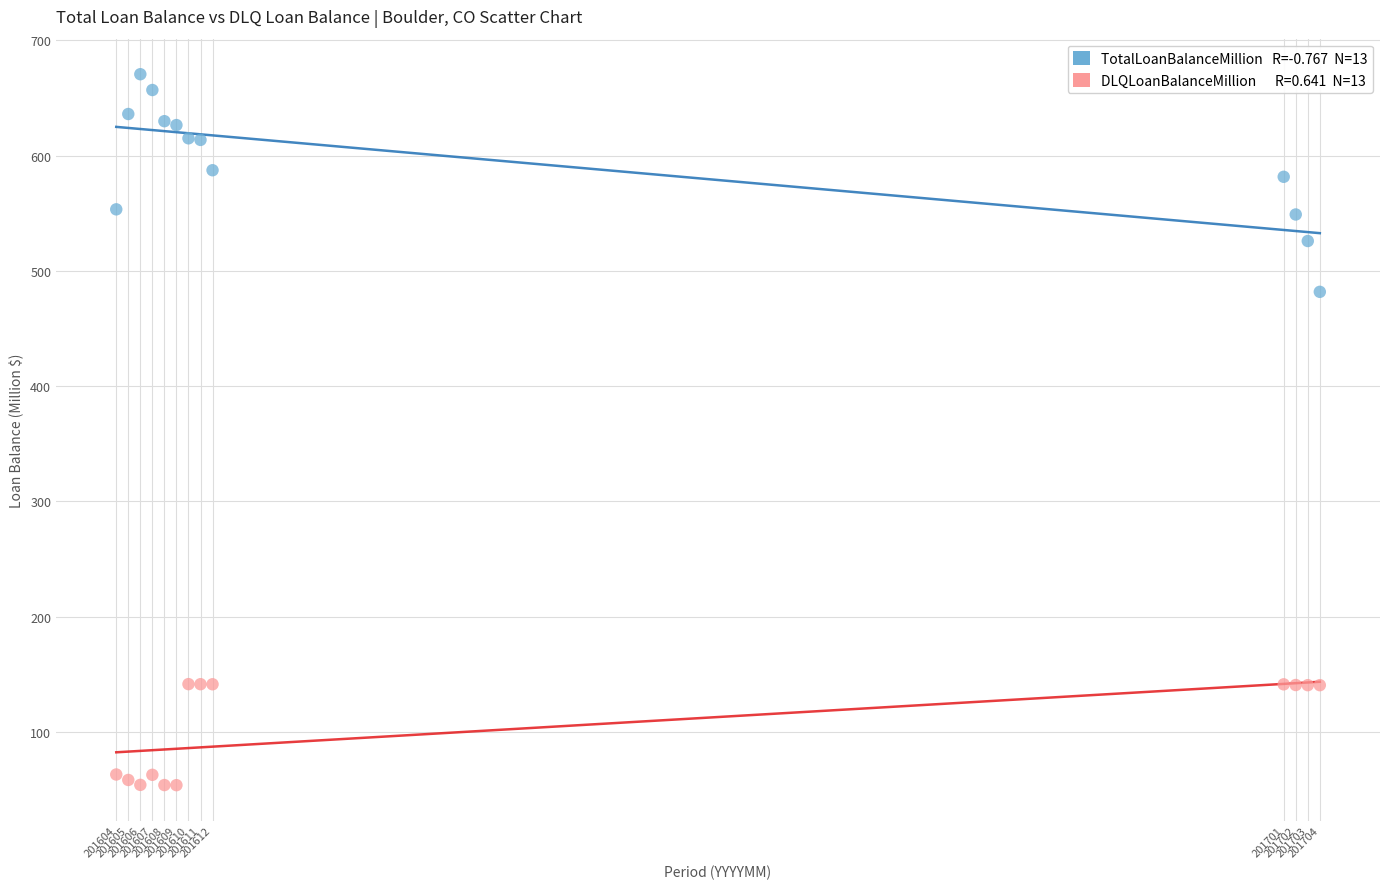

Across all series, what Y value is closest to 362?

481.8